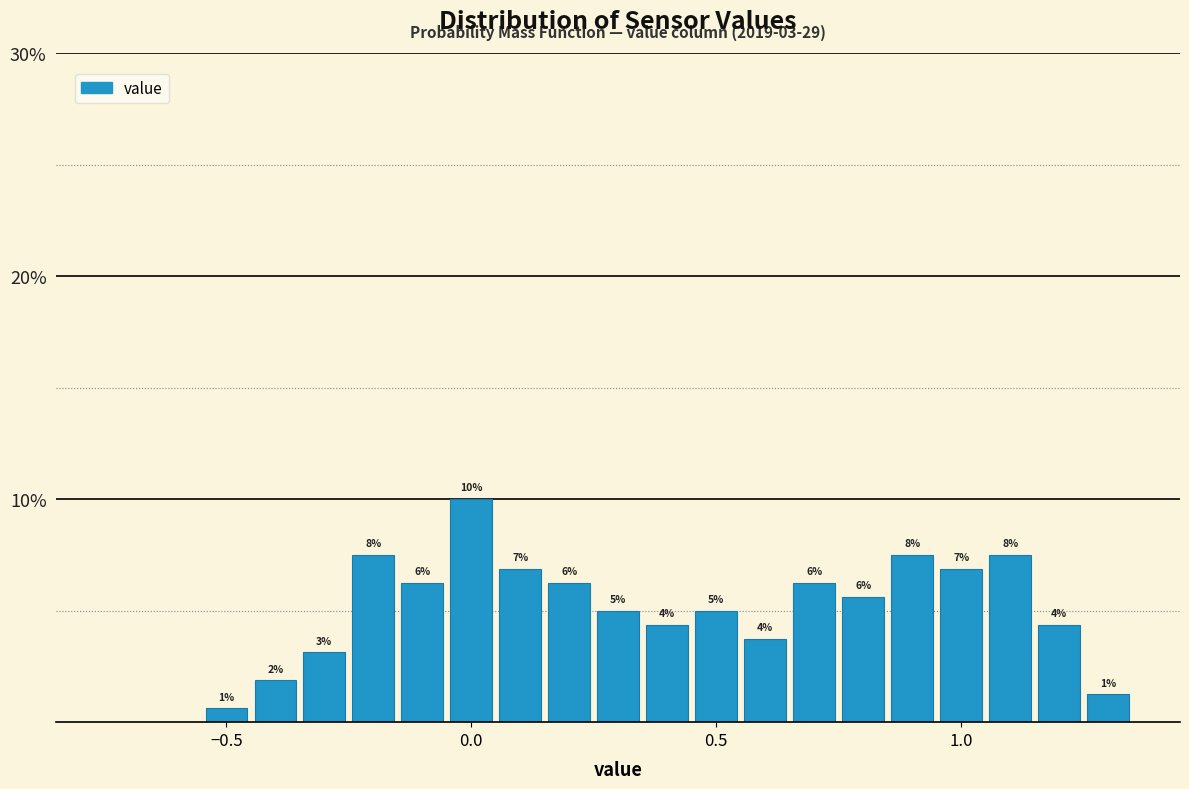

Read against the x-axis, roughly where is the centre of the tallest bar?

0.00